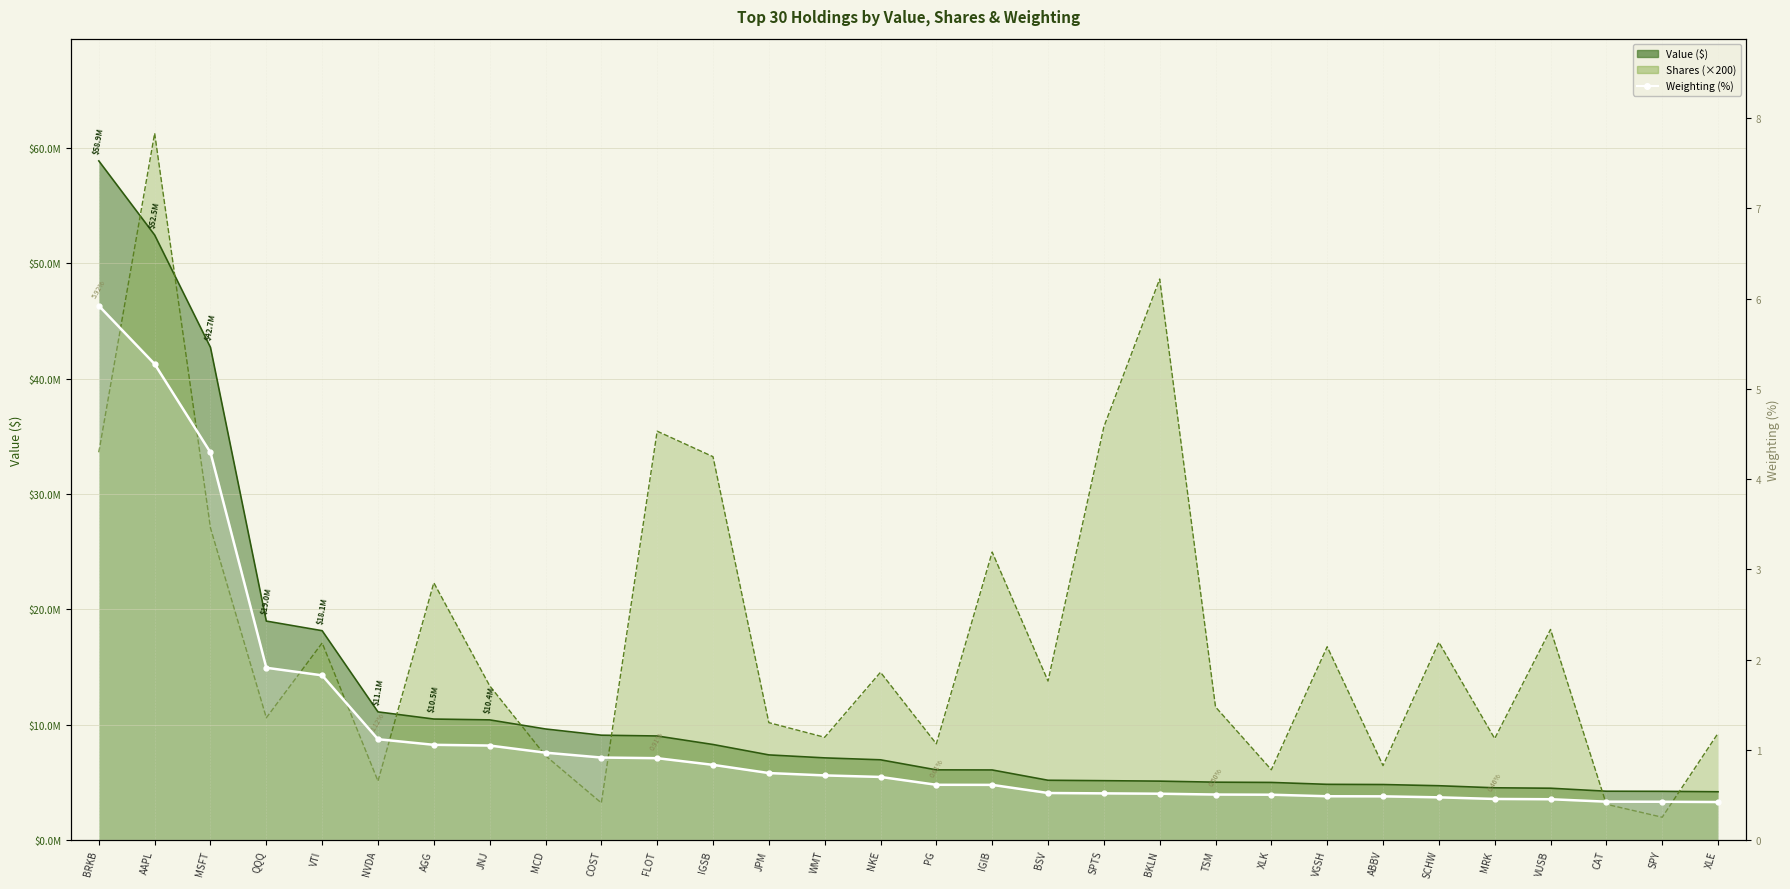

What is the greatest value displayed?

5.9